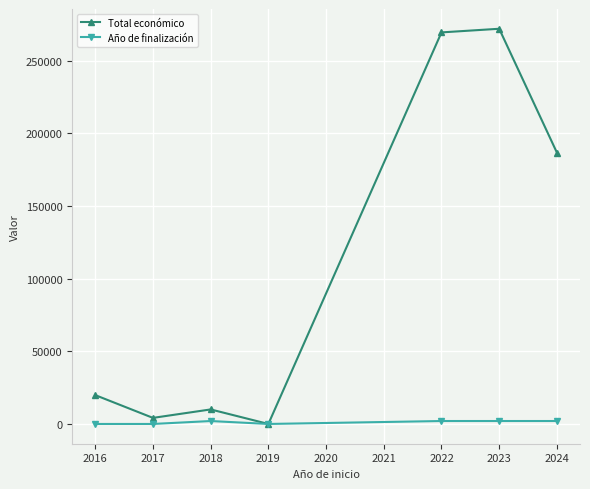

List the series in order of their peak value, highest first.

Total económico, Año de finalización